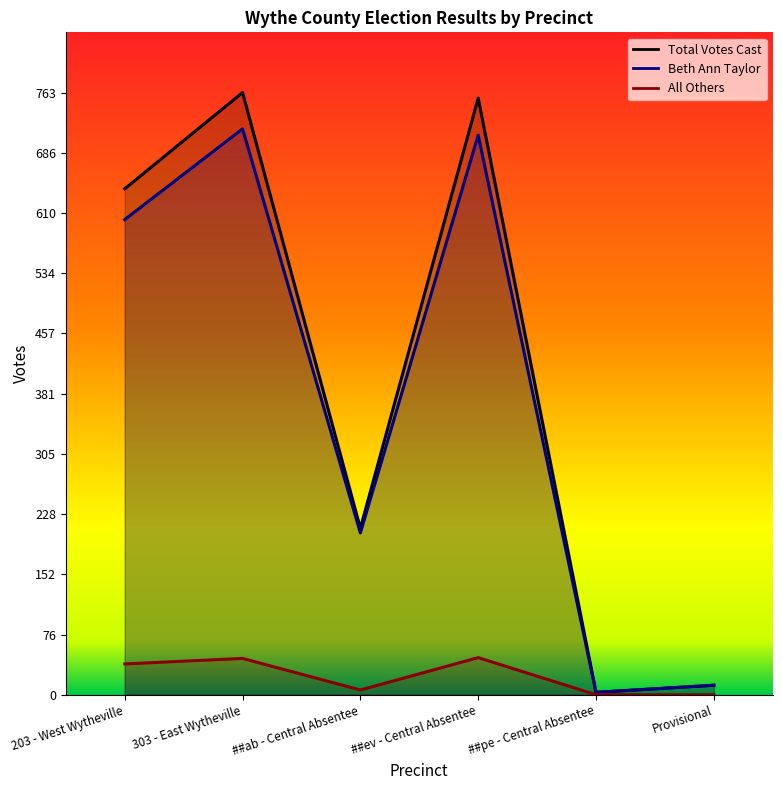

What is the difference between the second highest and minimum values in the Total Votes Cast series?

753